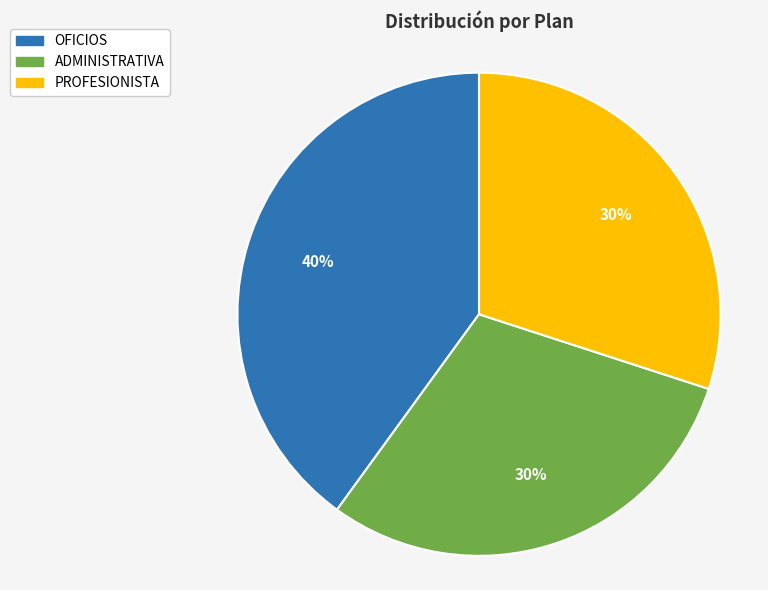

What percentage is the PROFESIONISTA slice, to the nearest percent?

30%